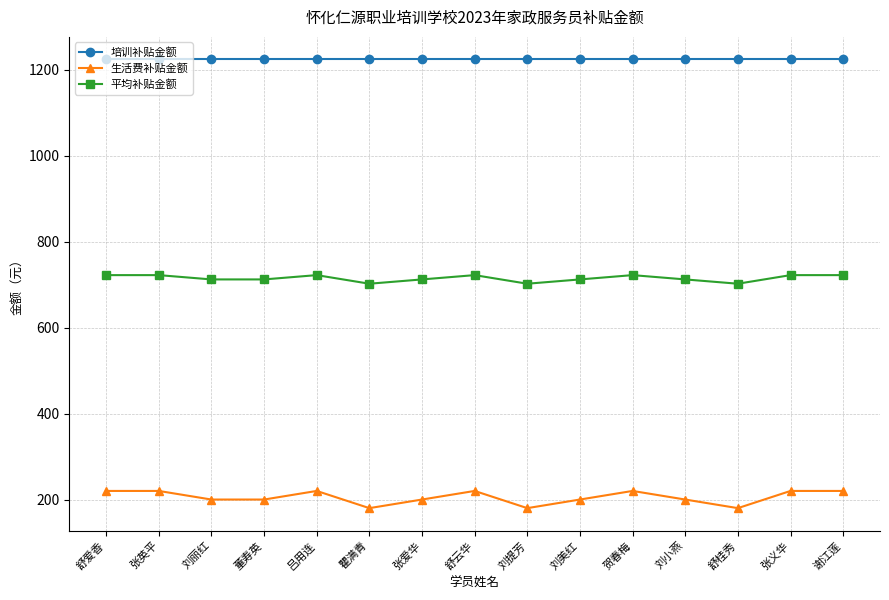

True or false: 生活费补贴金额 has more than 0 points higher than both neighbors.

True